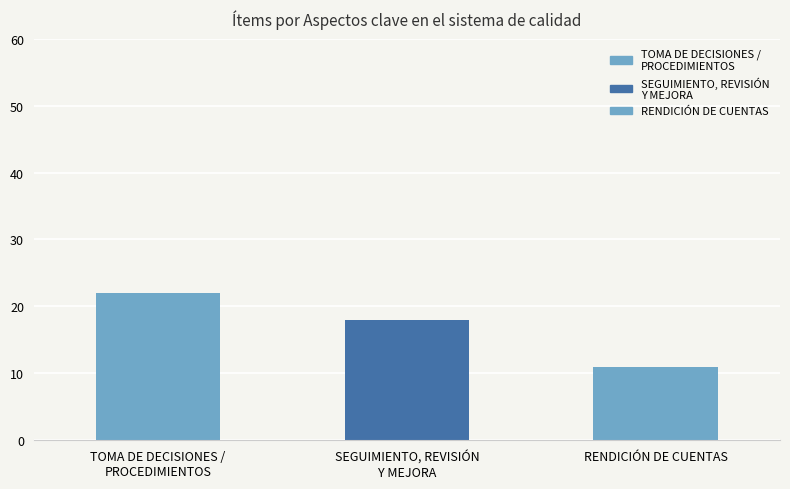

At which label does the data first exceed 18?

TOMA DE DECISIONES /
PROCEDIMIENTOS